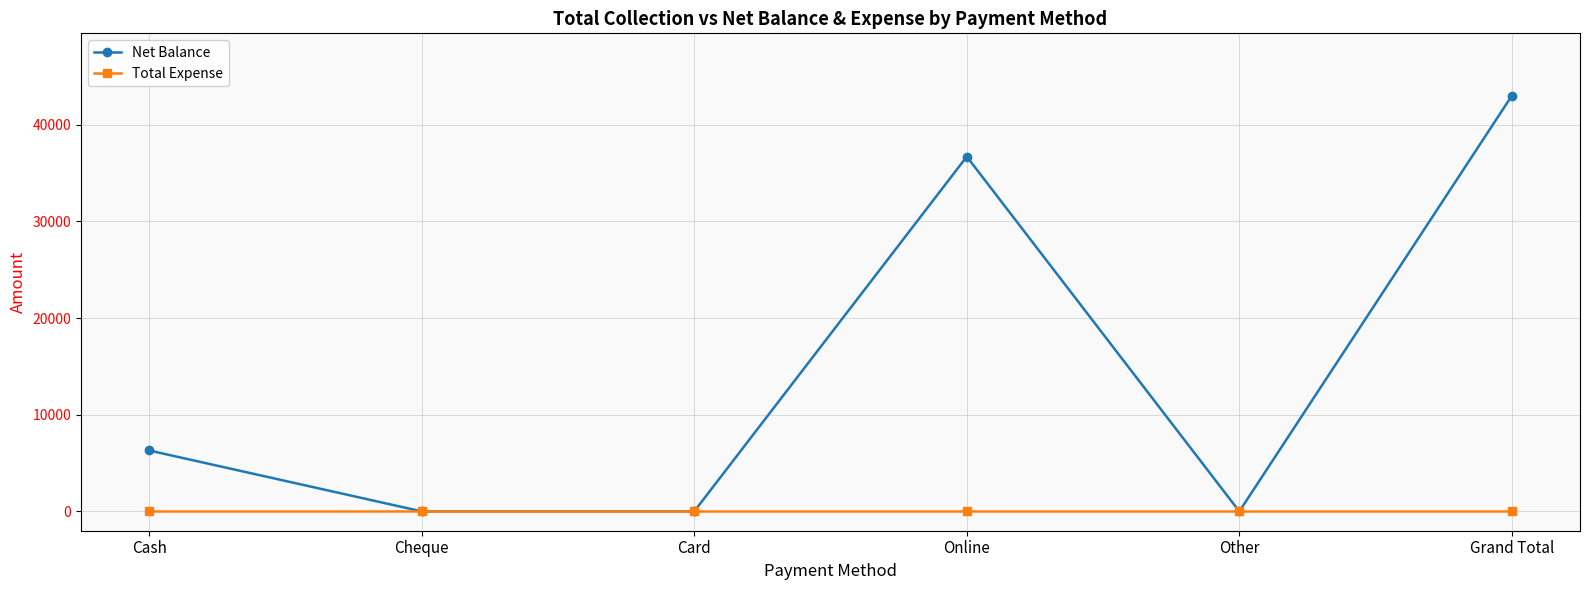

List the series in order of their overall mean, highest first.

Net Balance, Total Expense